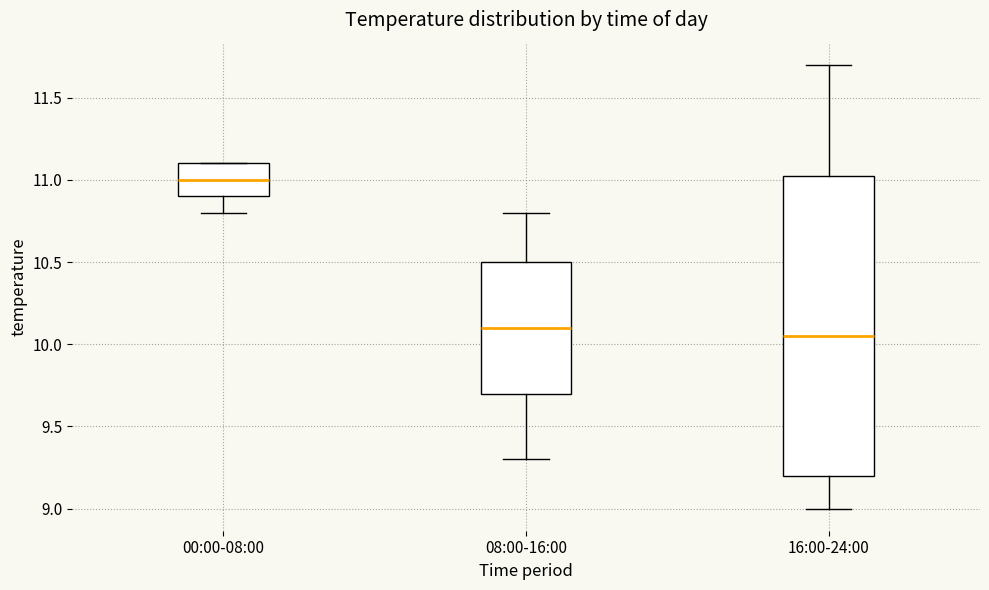

Where is the lower edge of the box for 08:00-16:00 on the y-axis? The values are not printed on the chart, so give them approximately, as read against the axis.

9.70